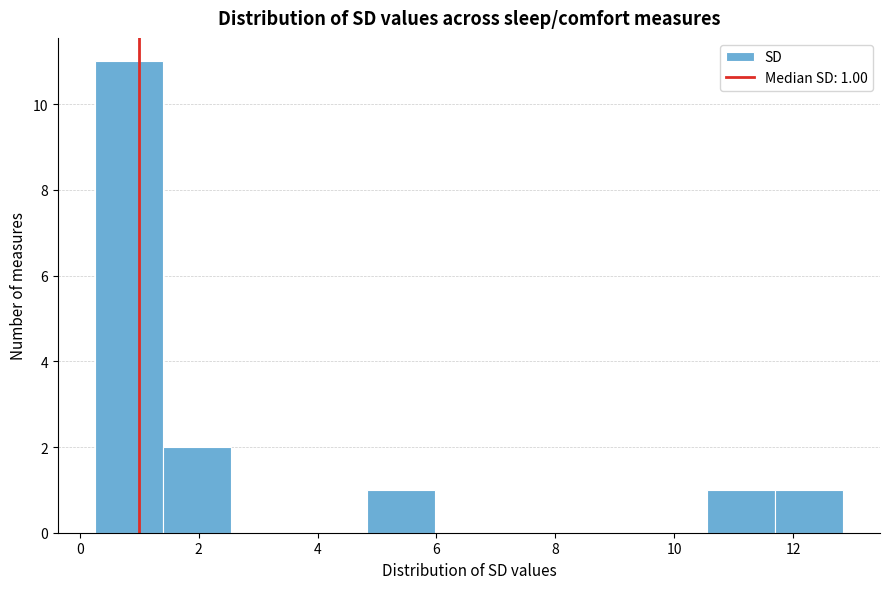

Over which range of the x-axis is the bar tallest?

0.2 to 1.4